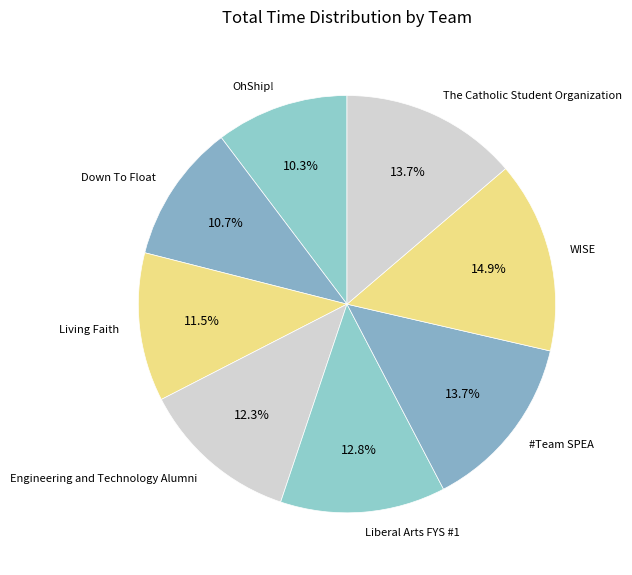

Does Liberal Arts FYS #1 represent more than half of the total?

No